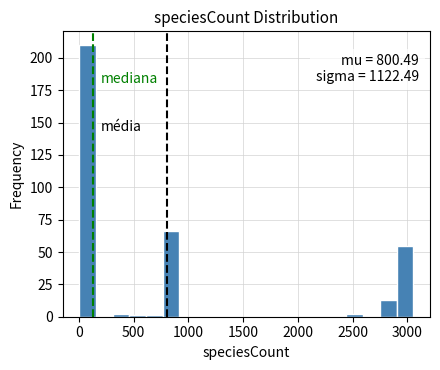

Read against the x-axis, roughly where is the centre of the tallest bar?

100